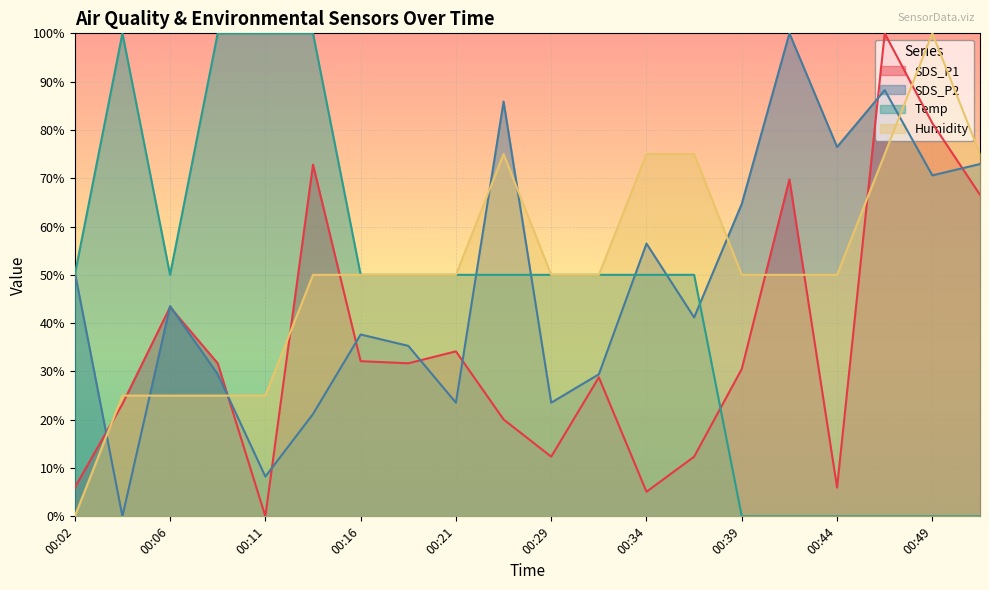

How many intersections are there between SDS_P2 and Humidity?

7